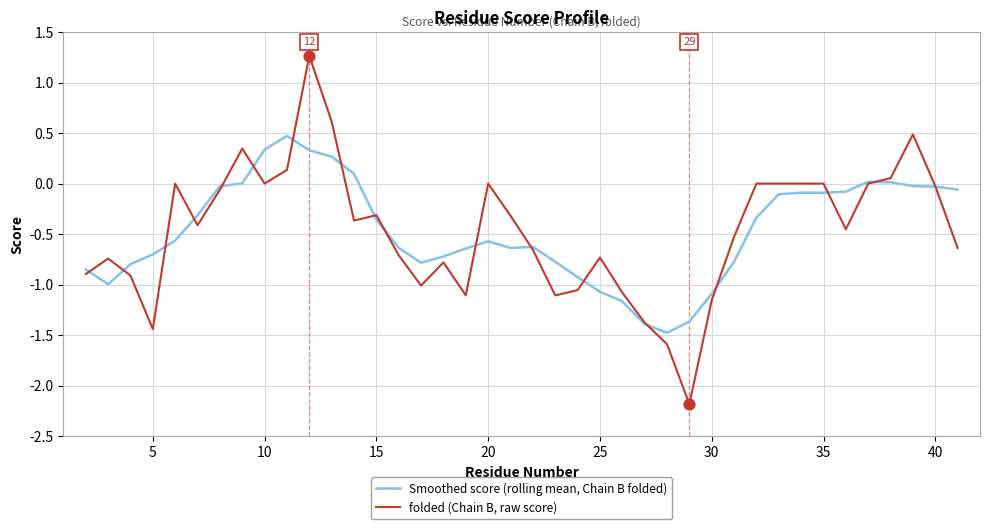

Rank the series by their average value, from highest to lowest.

Smoothed score (rolling mean, Chain B folded), folded (Chain B, raw score)